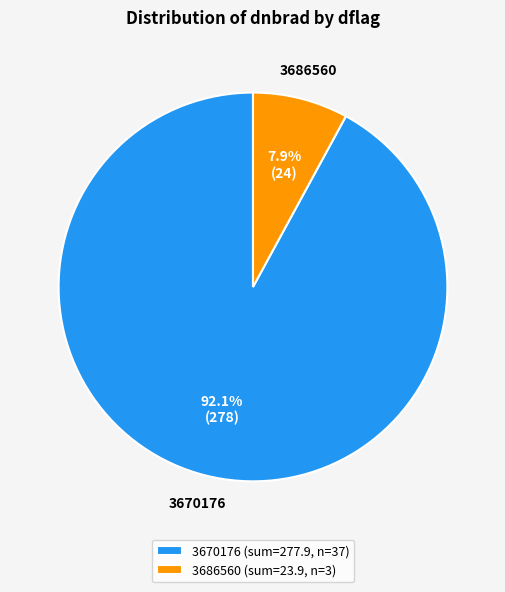

Which has a higher value, 3670176 (sum=277.9, n=37) or 3686560 (sum=23.9, n=3)?

3670176 (sum=277.9, n=37)